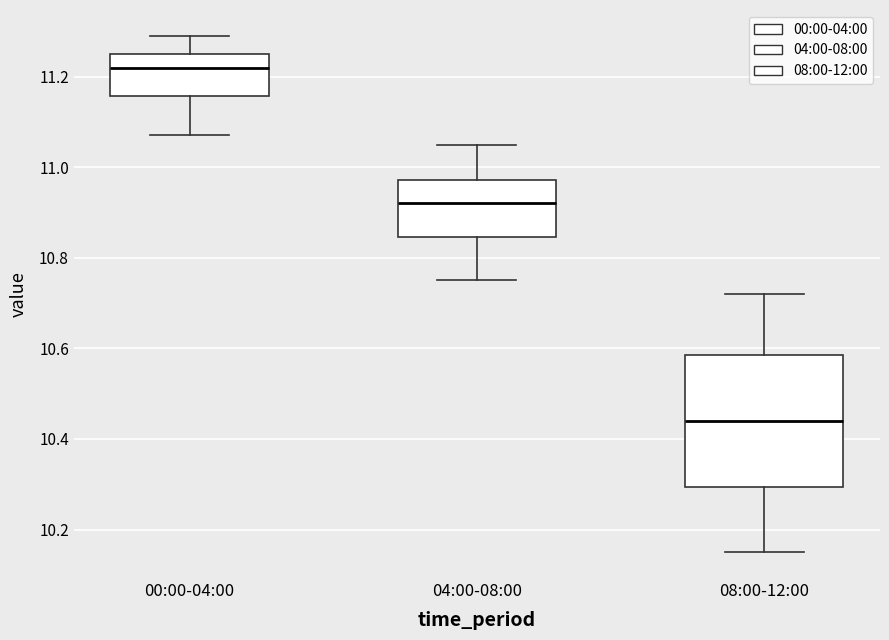

Which box's median line is the lowest?

08:00-12:00